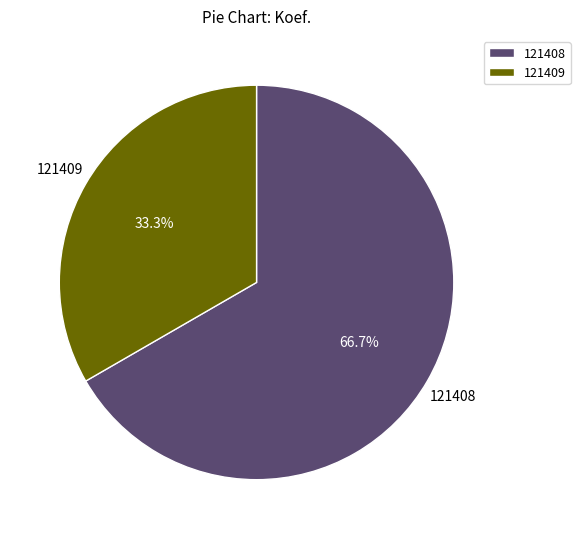

What percentage is the 121408 slice, to the nearest percent?

67%